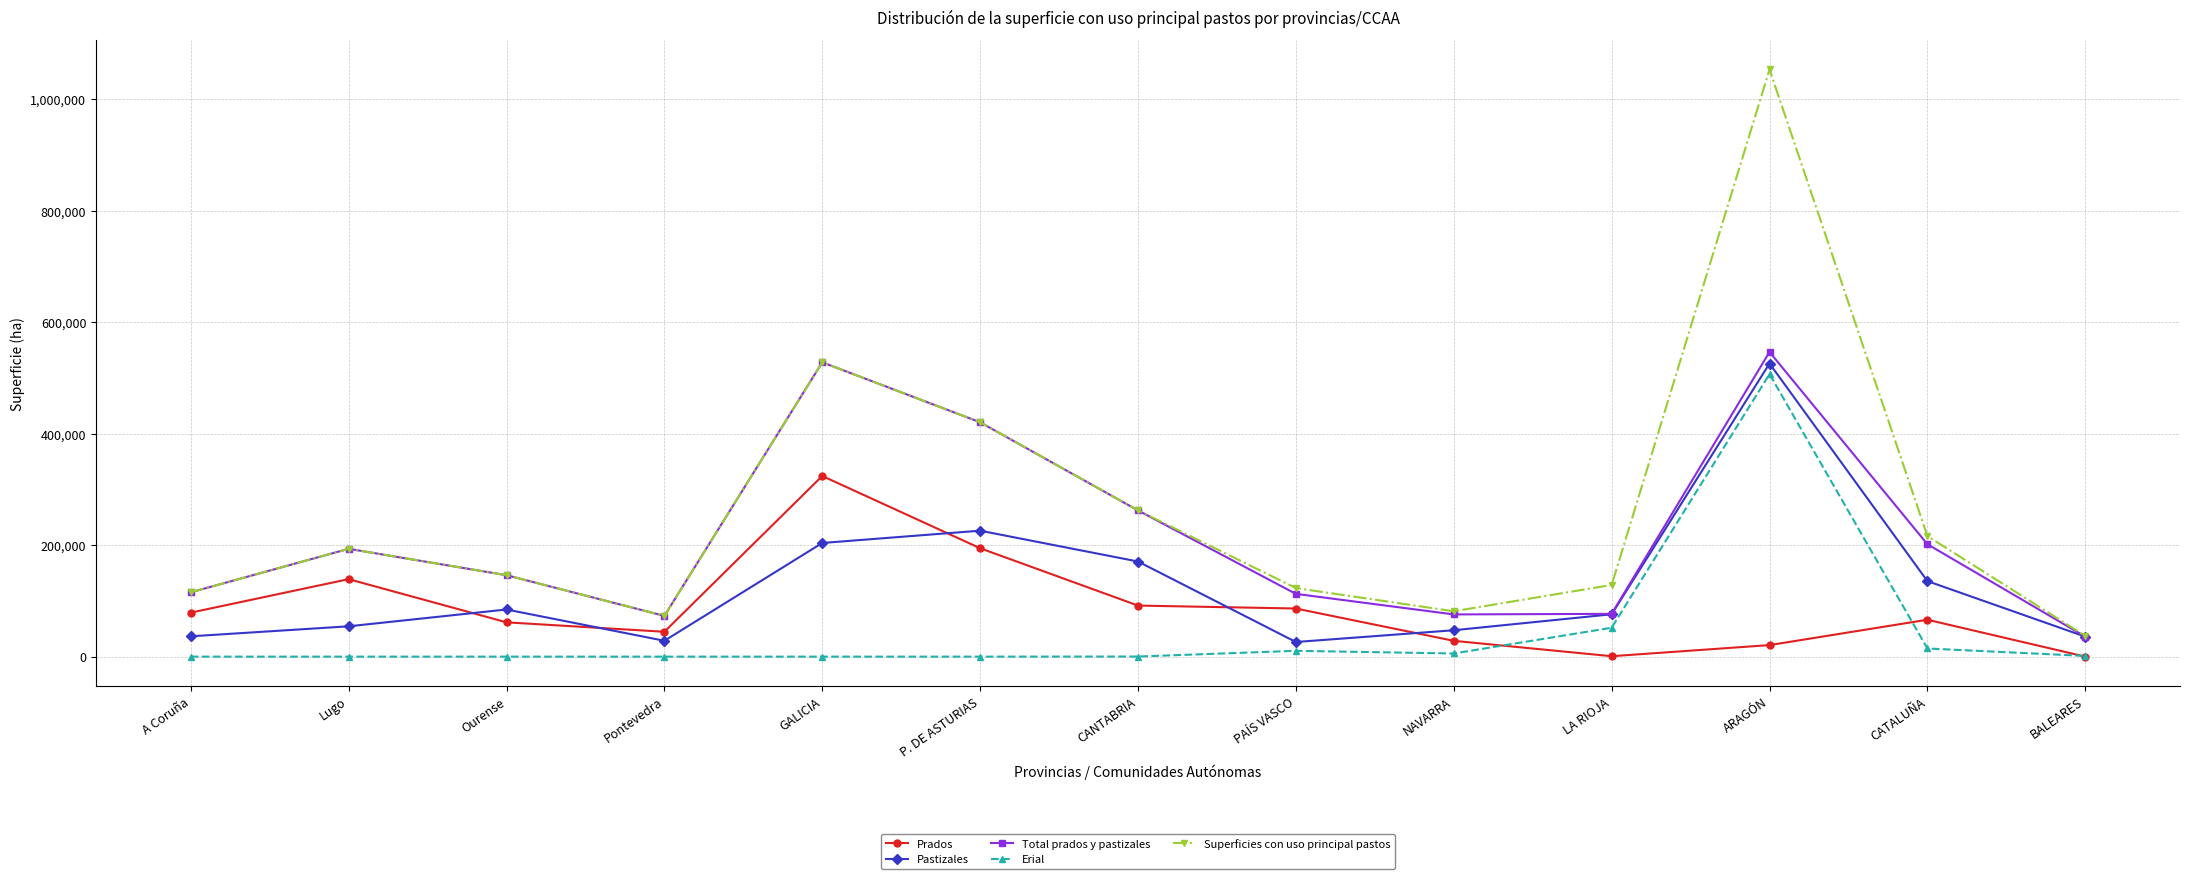

What is the average value of the Superficies con uso principal pastos series?

259880